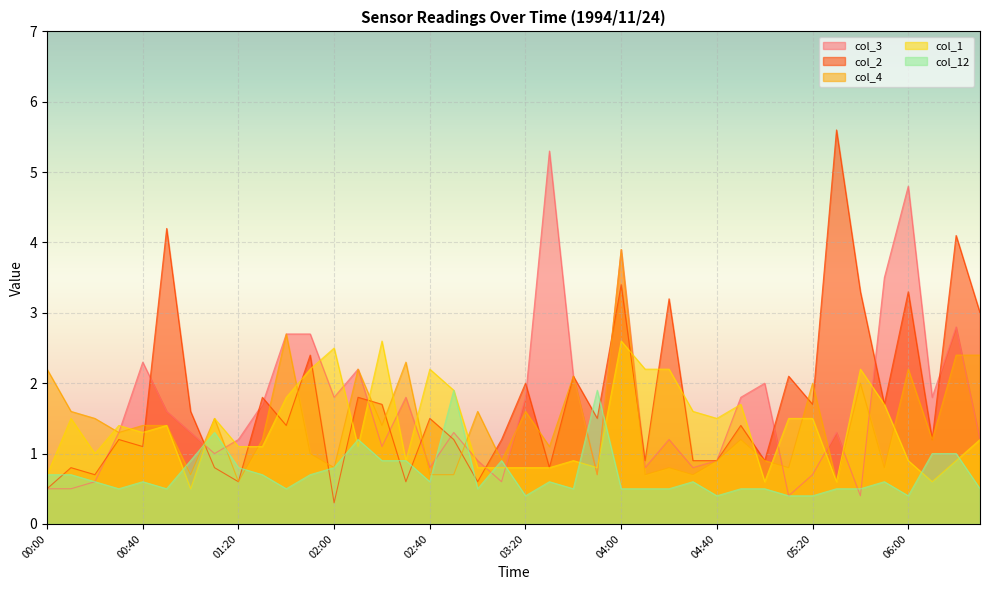

At which category does col_12 reach its first local valley?

00:30